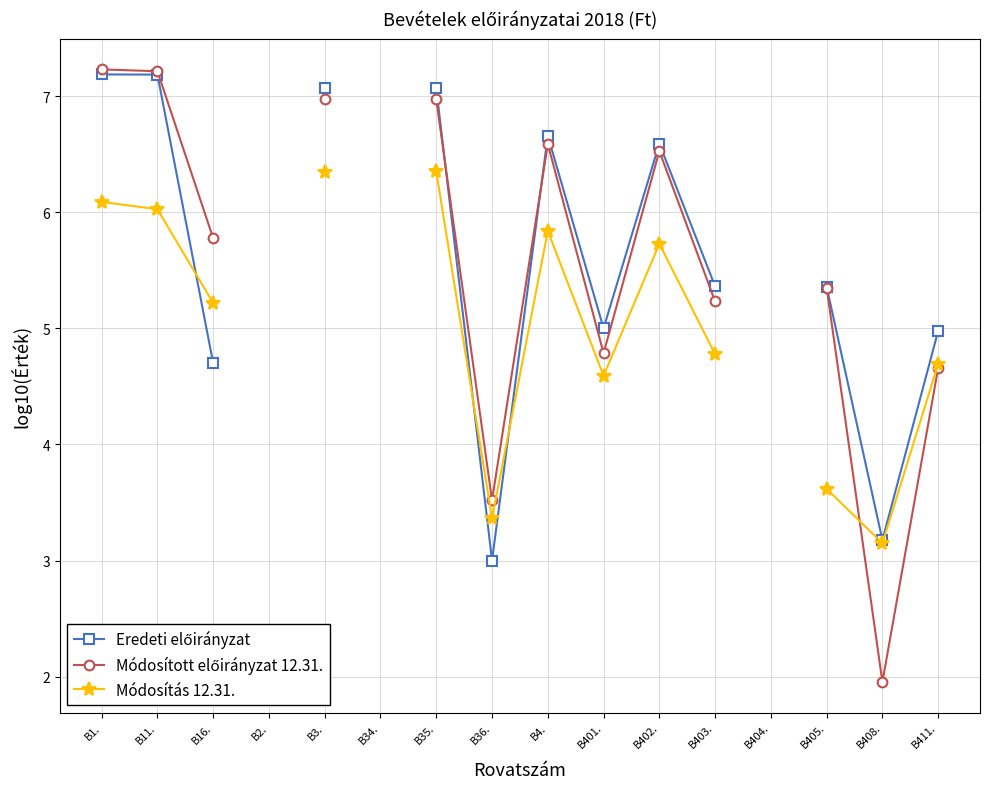

True or false: Eredeti előirányzat and Módosítás 12.31. intersect in this chart.

True